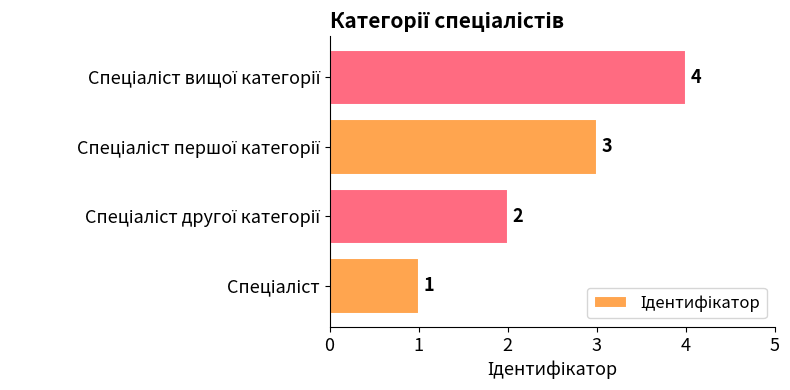

How many values are below 3?

2